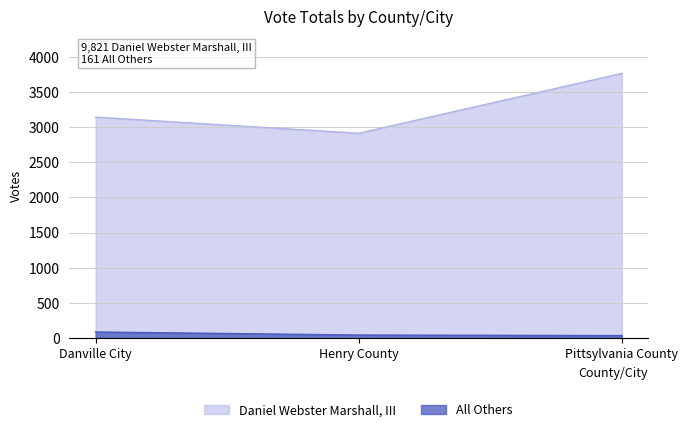

Which series has the largest range (max minus min)?

Daniel Webster Marshall, III